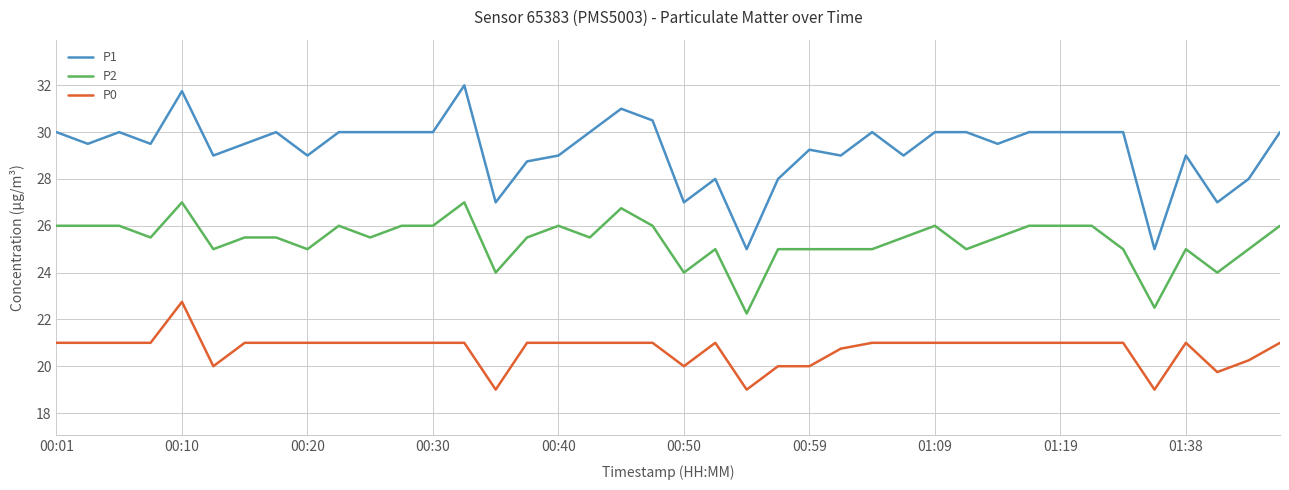

List the series in order of their peak value, lowest first.

P0, P2, P1